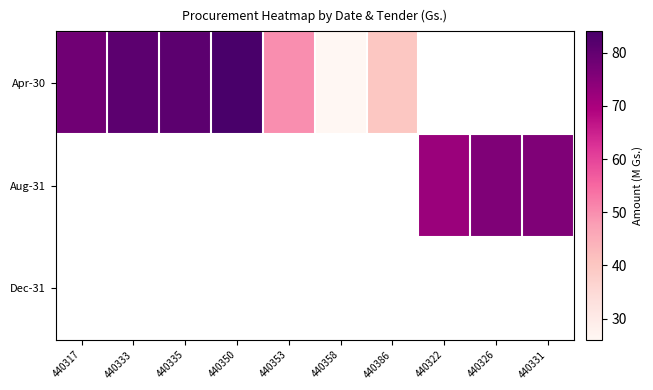

Is the value of Dec-31 at 440386 greater than the value of Aug-31 at 440333?

No